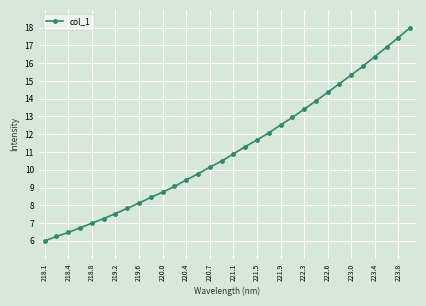

What is the sum of all values?

357.0